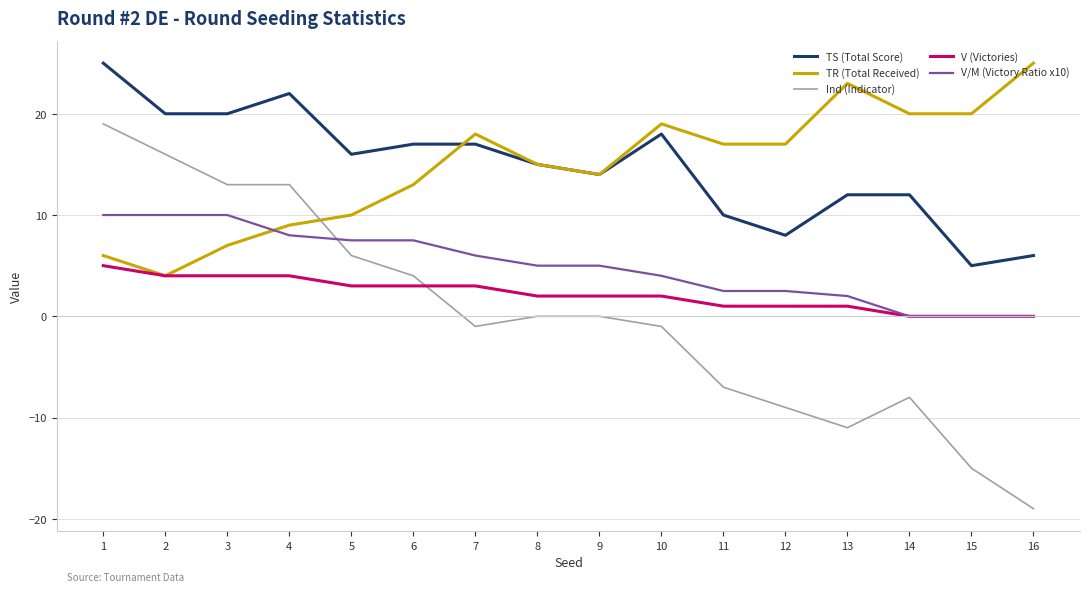

Where does the Ind (Indicator) series first go above 0?

1